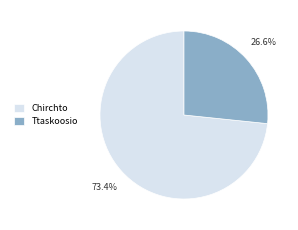

To the nearest percent, what percentage of the pie is Ttaskoosio?

27%